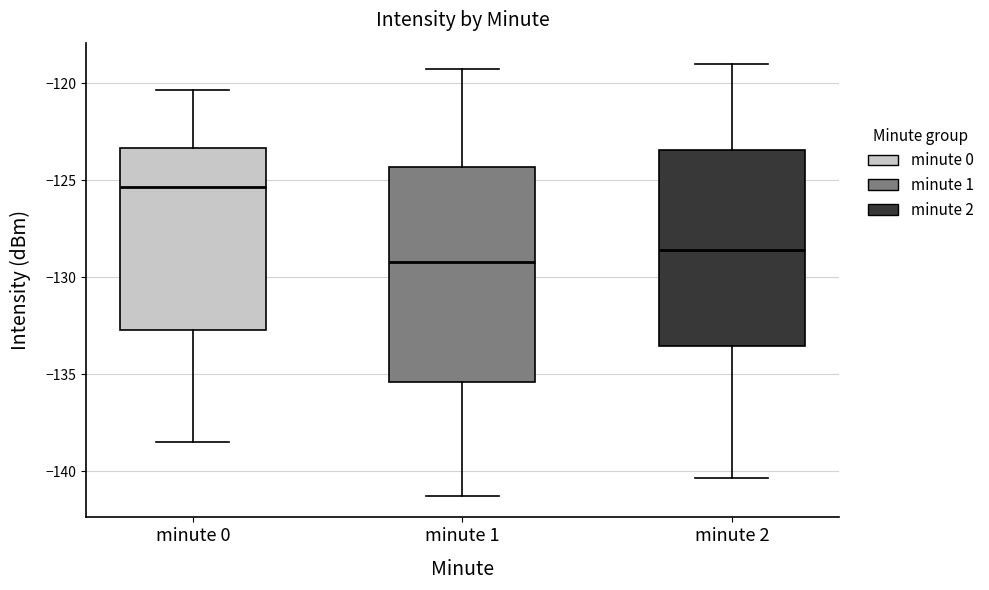

Reading left to right, read every box against the y-axis: the position of its median line, the range the box covers, and the ends of its whiskers. The values are not printed on the chart, so give them approximately, as read against the axis.

minute 0: median -125.5, box -132.5 to -123.5, whiskers -138.5 to -120.5
minute 1: median -129.0, box -135.5 to -124.5, whiskers -141.5 to -119.0
minute 2: median -128.5, box -133.5 to -123.5, whiskers -140.5 to -119.0